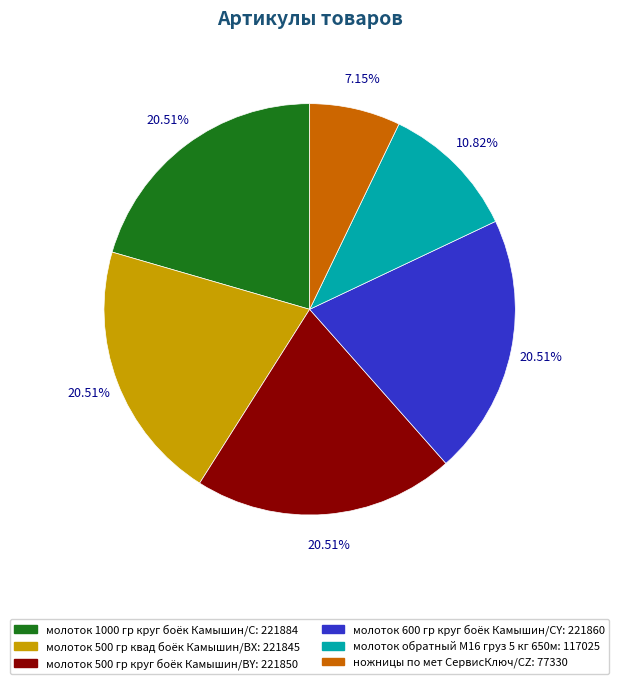

Does any single category account for the majority?

No